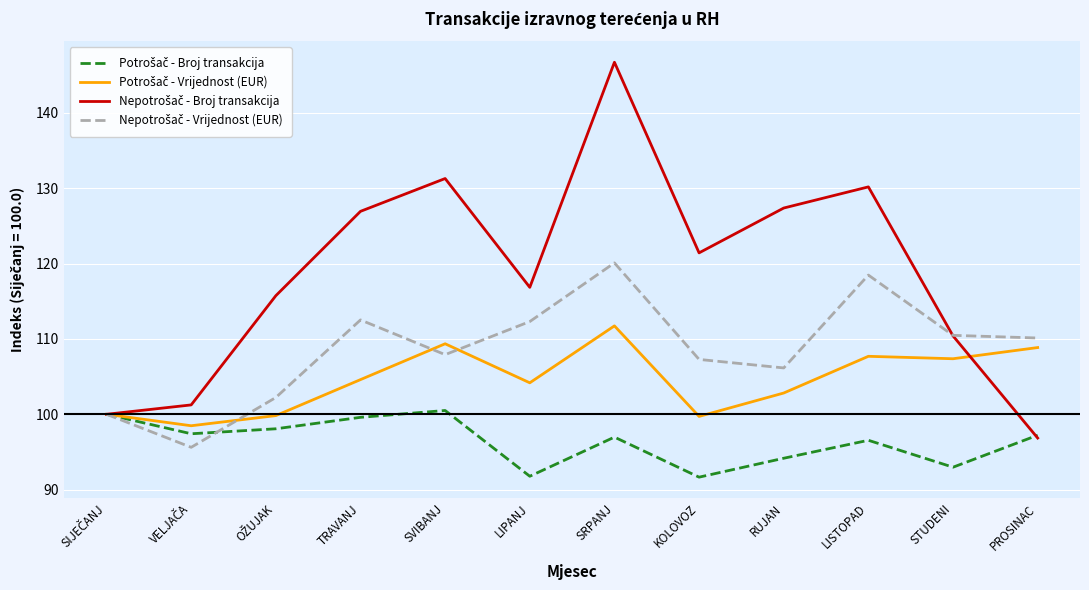

What is the difference between the highest and lowest values at SVIBANJ?

30.8